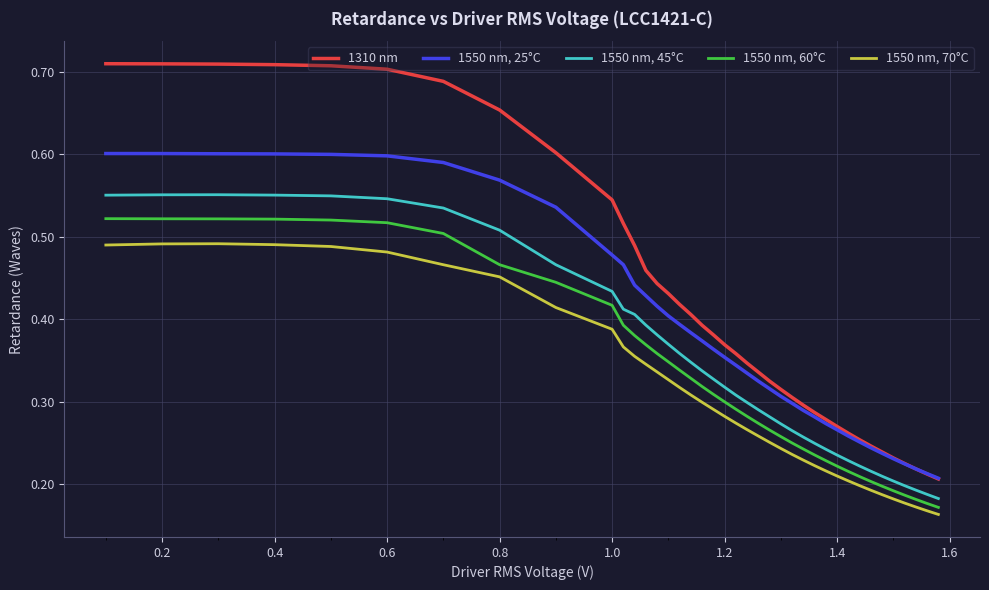

Does the chart have visible grid lines?

Yes